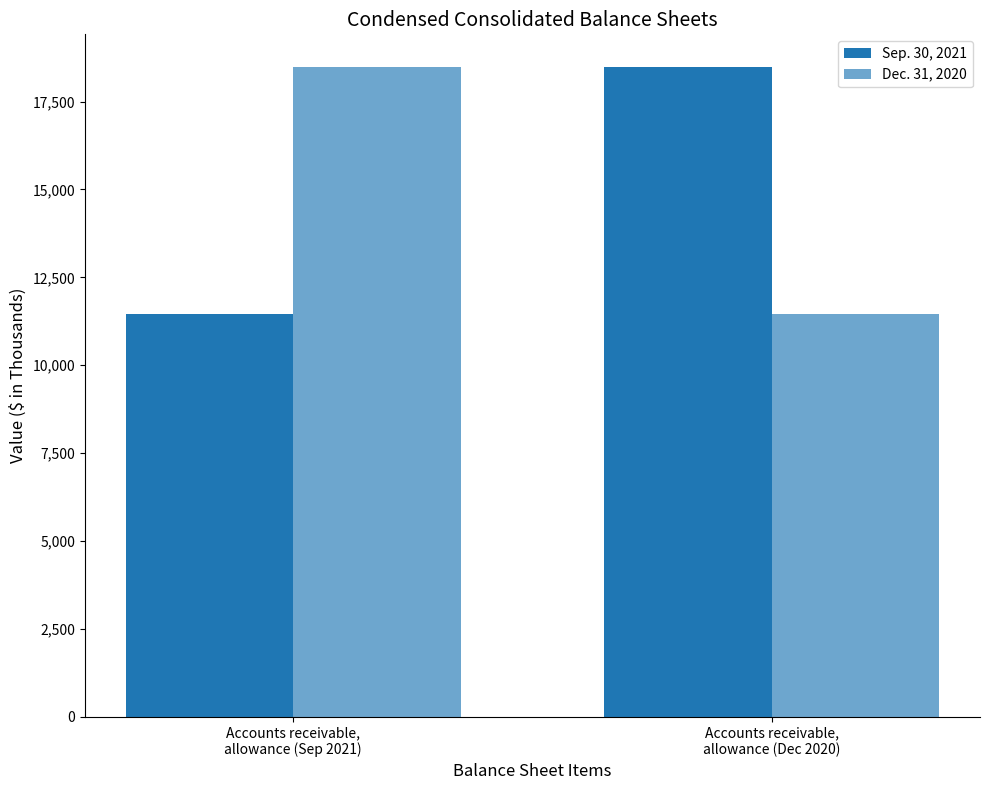

What is the minimum value for Sep. 30, 2021?

11459